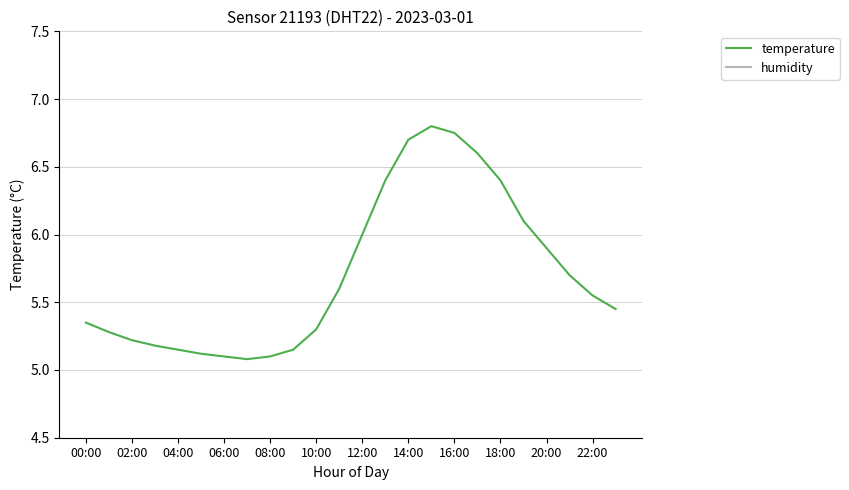

What is the value of the temperature point at the 14th from the left?

6.4